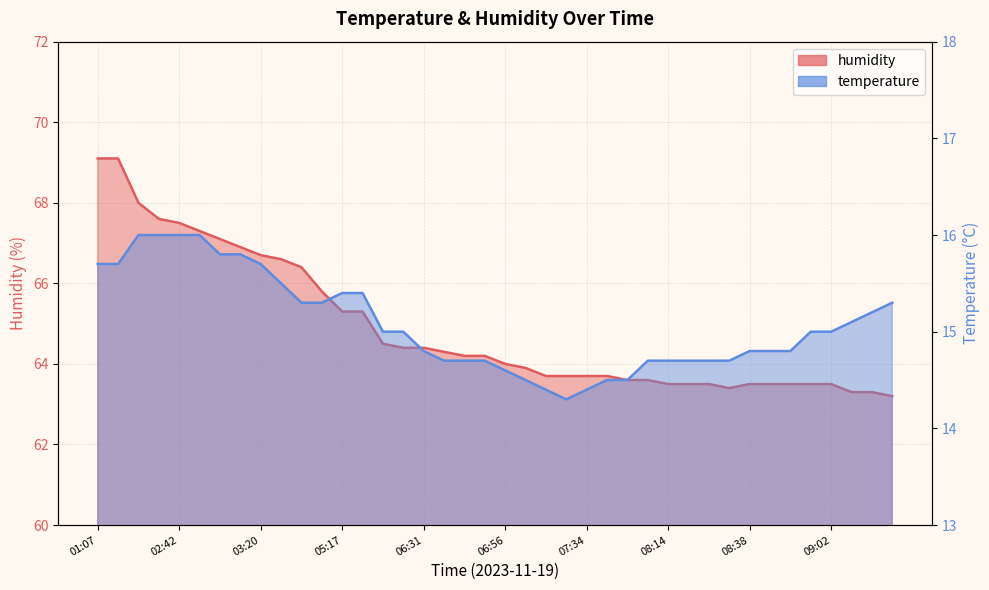

Rank the series by their maximum value, from lowest to highest.

temperature, humidity